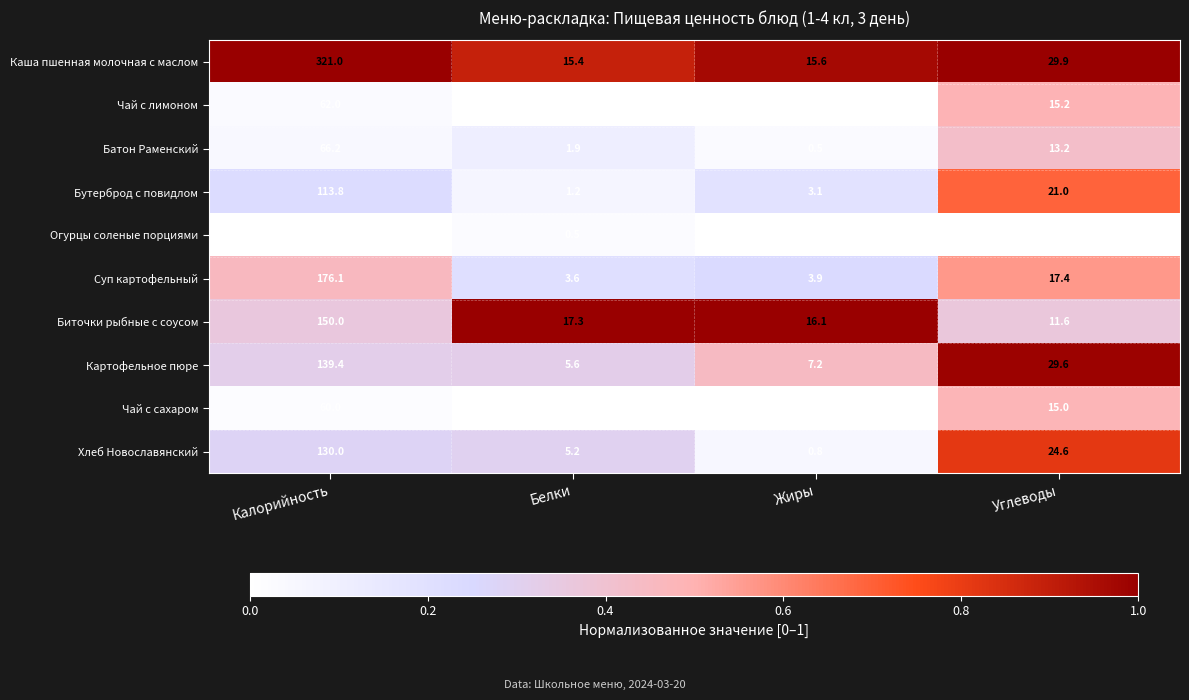

At which category is the sum across all series the highest?

Калорийность